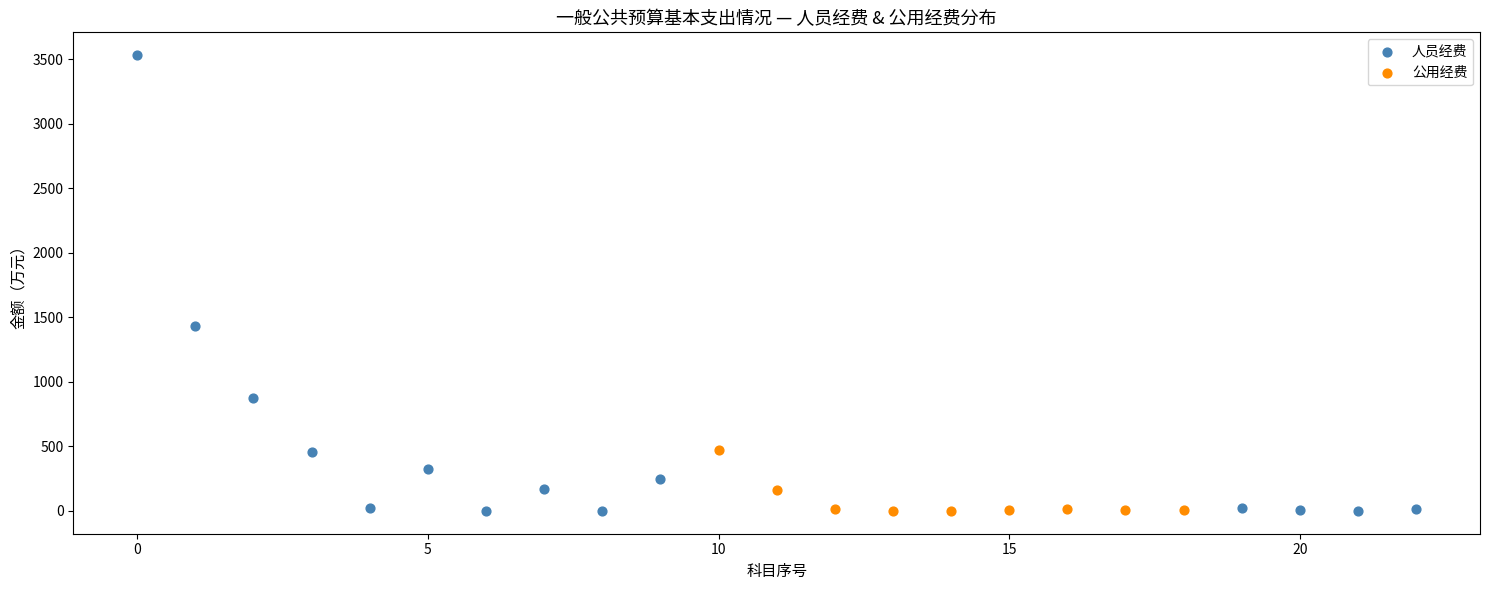

Which series contains the highest Y value?

人员经费